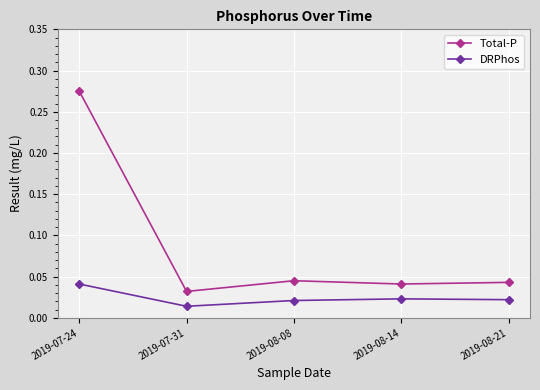

True or false: DRPhos and Total-P cross at least once.

False